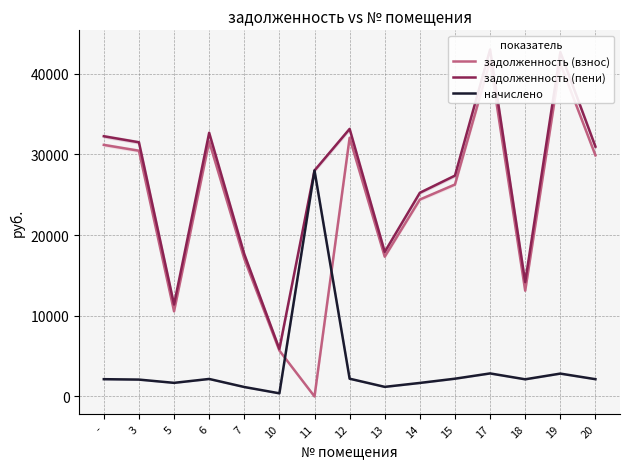

Where is the first local maximum for начислено?

6